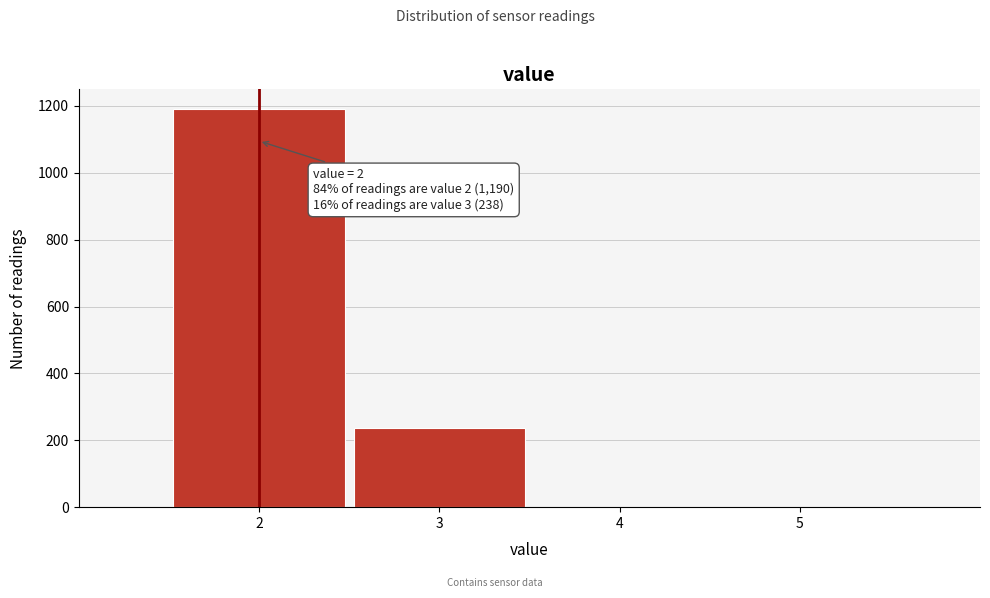

Which range on the x-axis has the tallest bar?

1.5 to 2.5